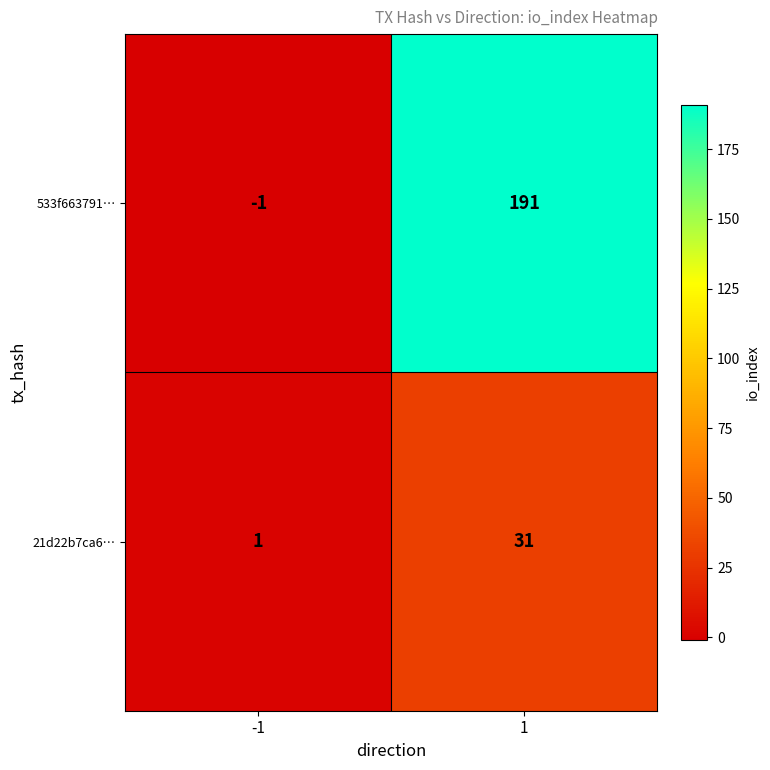

What value does the 533f663791… series have at 1, to the nearest 50?

200